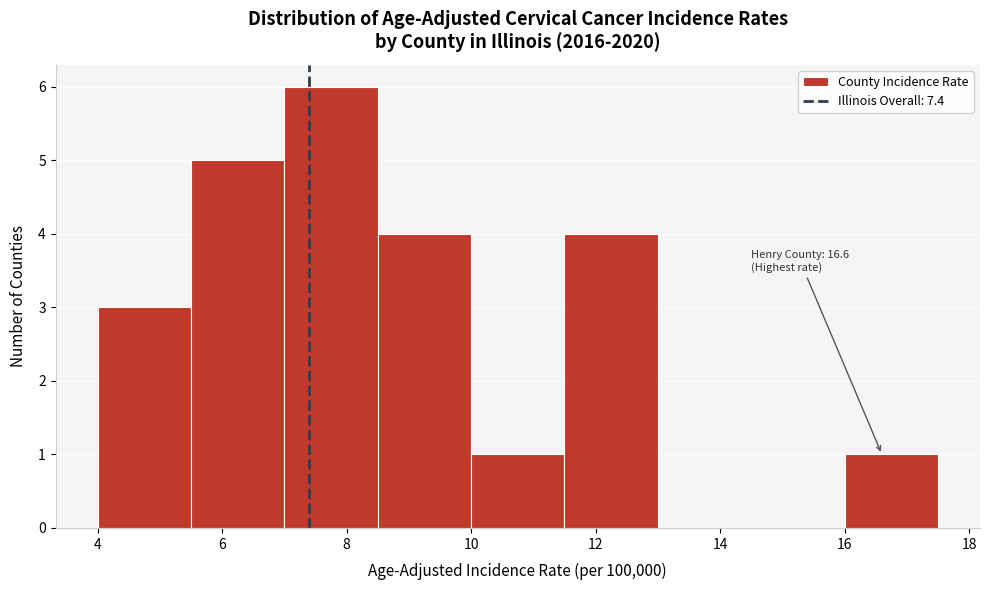

Over which range of the x-axis is the bar tallest?

7.0 to 8.5